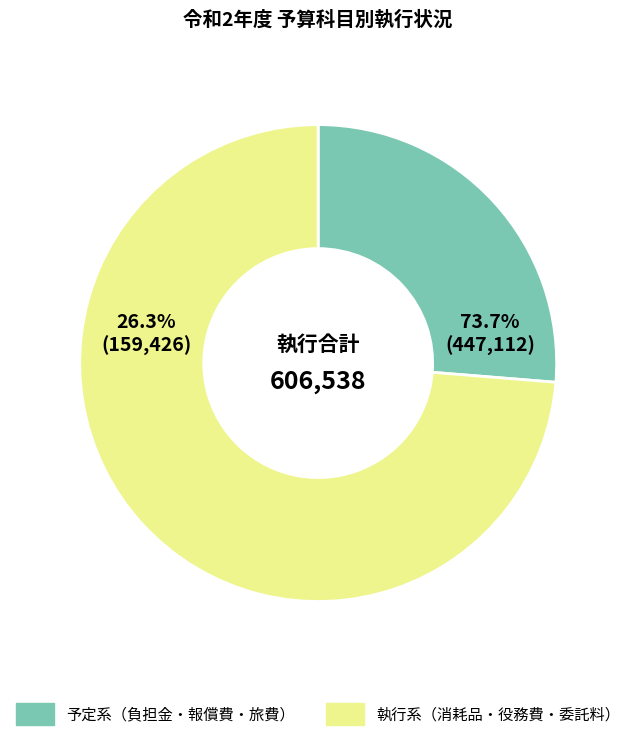

Does 消耗需用費 represent more than half of the total?

Yes